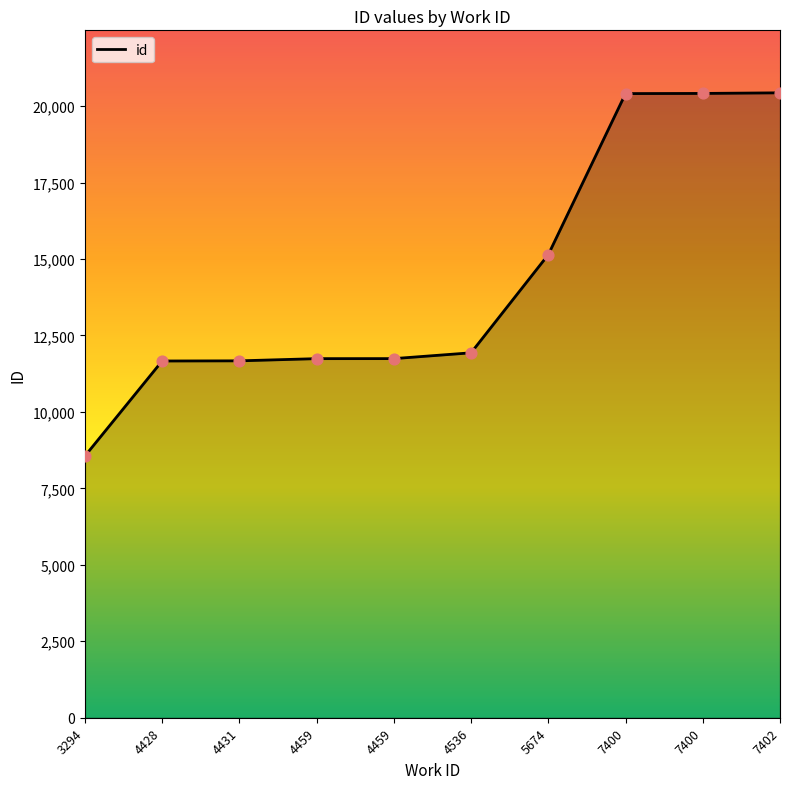

Approximately how many times larger is the value at 4459 compared to 7400?

0.6